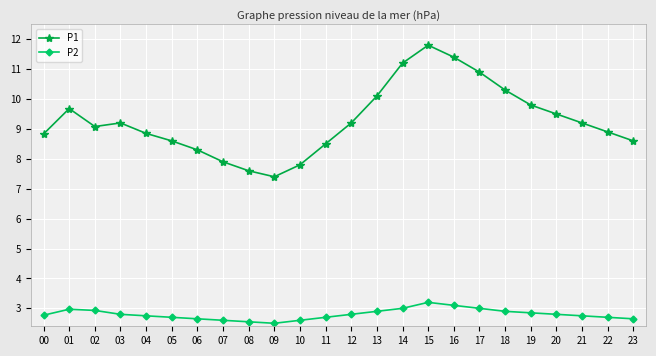

What is the total value across all series at 14?

14.2